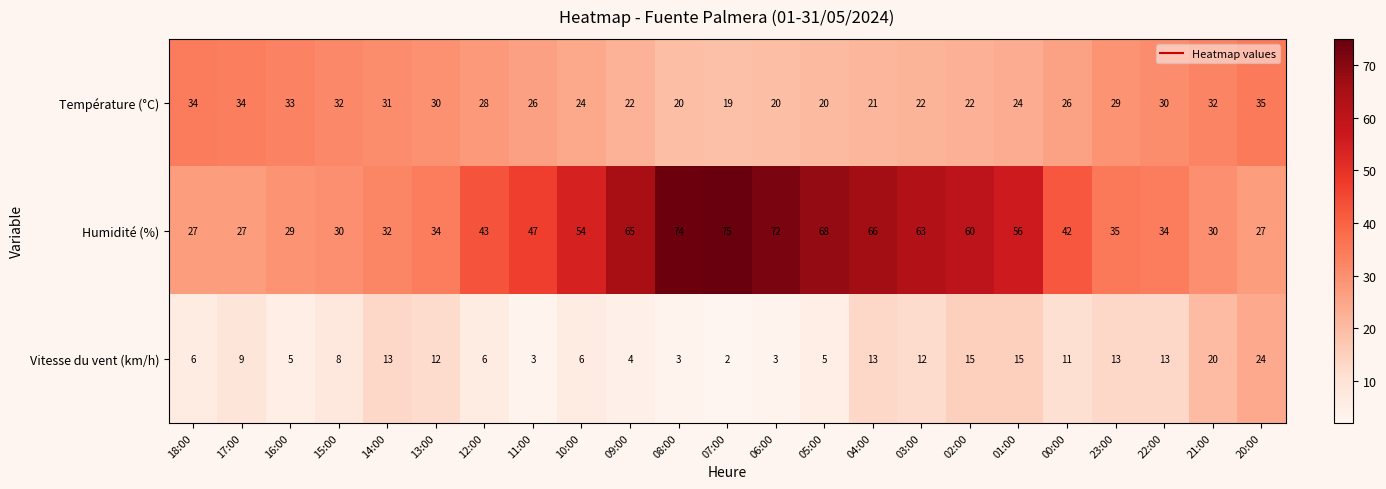

Which series has the largest total across all categories?

Humidité (%)